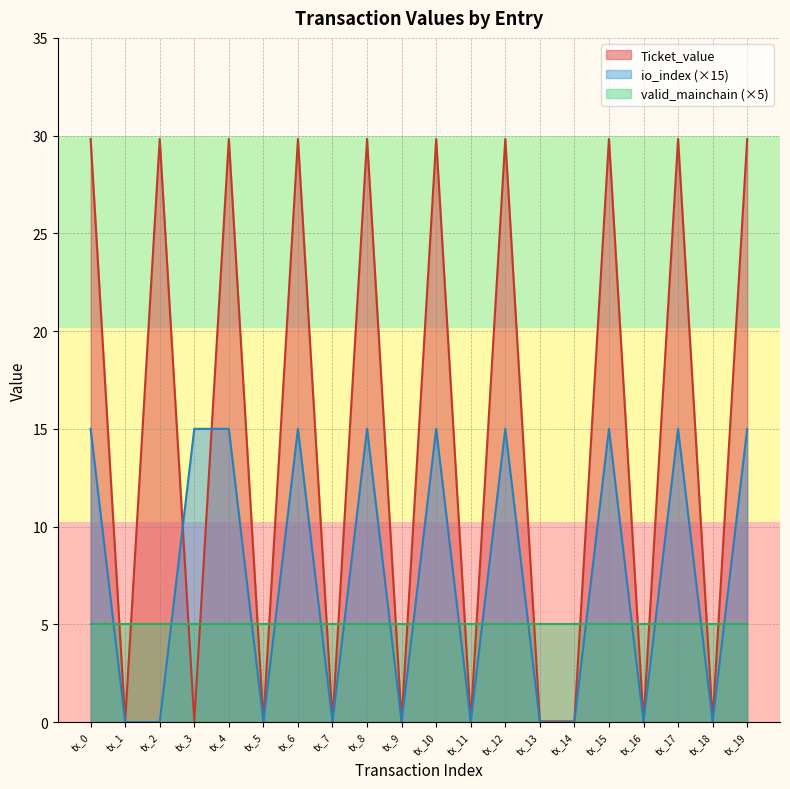

Where is the first local minimum for io_index?

tx_5